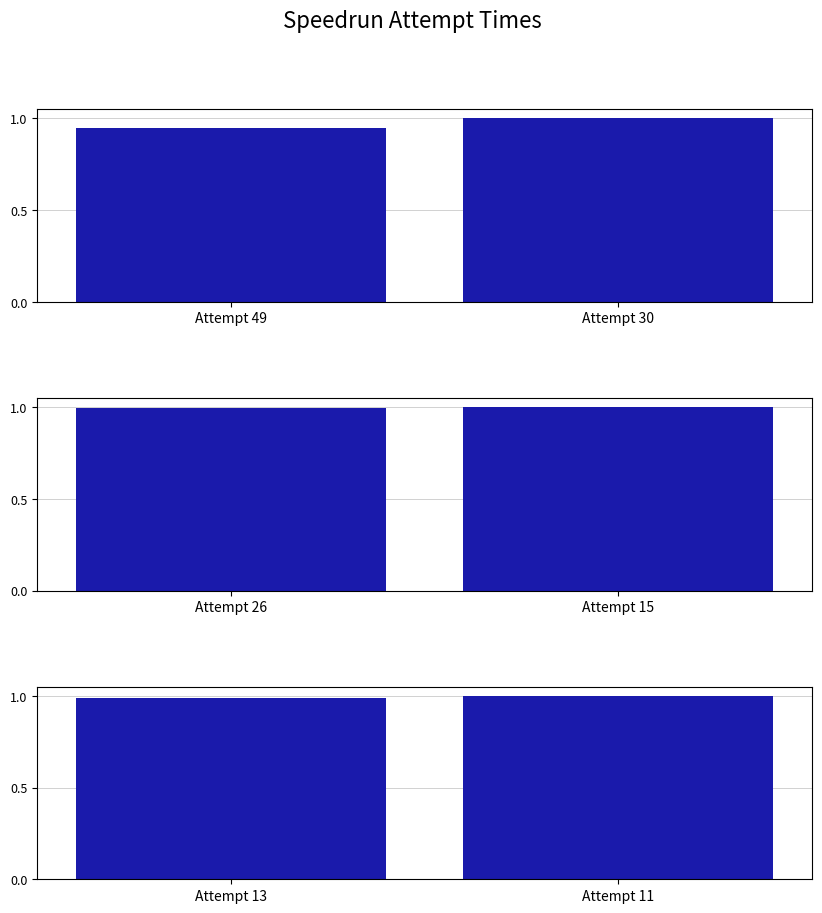

How many Realtime pair 2 values are between 0 and 1?

2